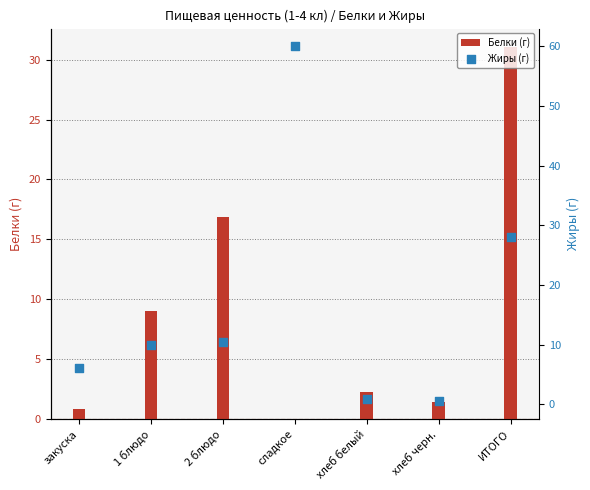

Is the value of Жиры (г) at 1 блюдо greater than the value of Белки (г) at хлеб белый?

Yes